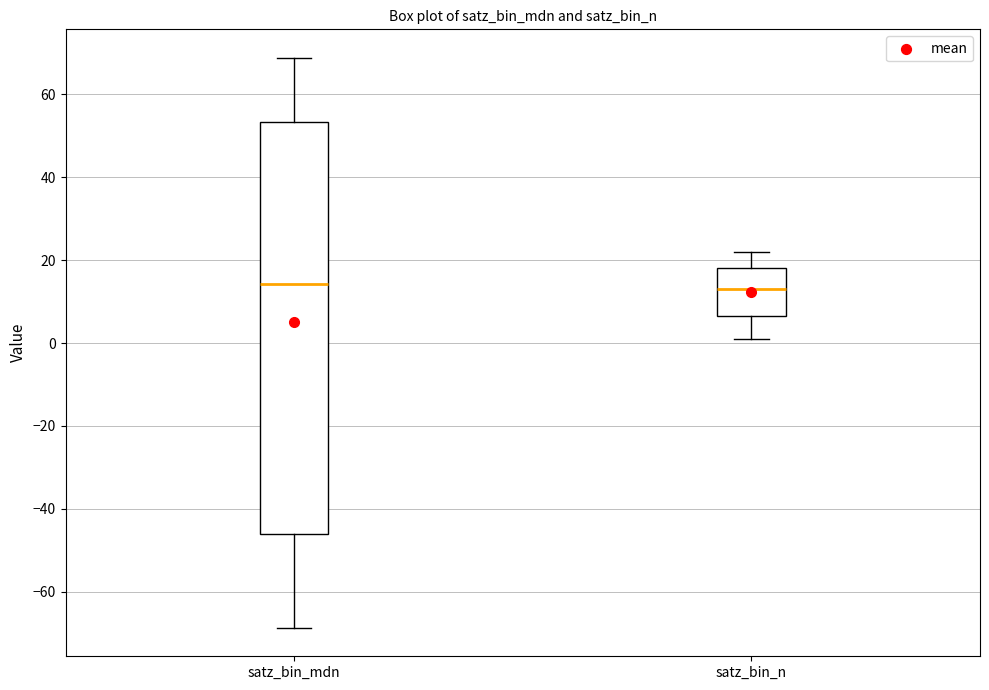

Reading left to right, transcribe this box plot: for each box, give where its median line is, the range the box spans, and where its two whiskers end, as read against the y-axis. The values are not printed on the chart, so give them approximately, as read against the axis.

satz_bin_mdn: median 14, box -46 to 54, whiskers -68 to 68
satz_bin_n: median 14, box 6 to 18, whiskers 2 to 22